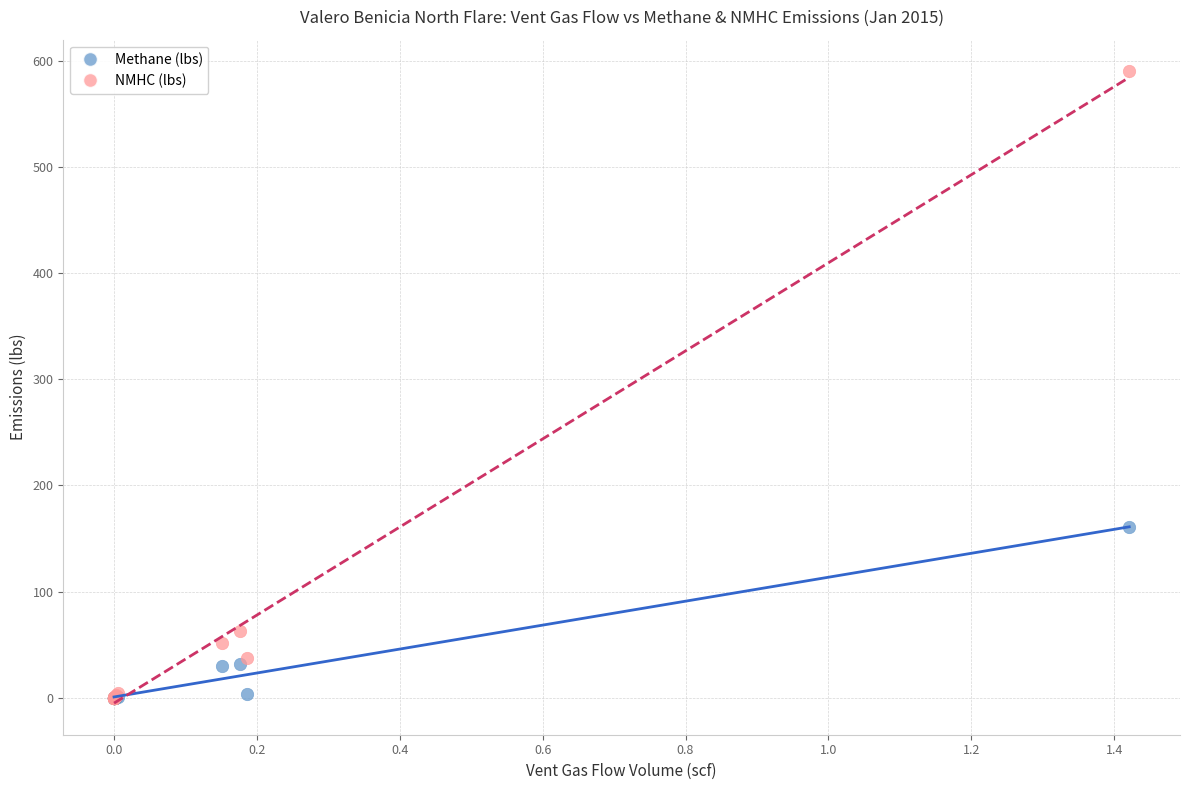

Across all series, what Y value is closest to 295?

160.7